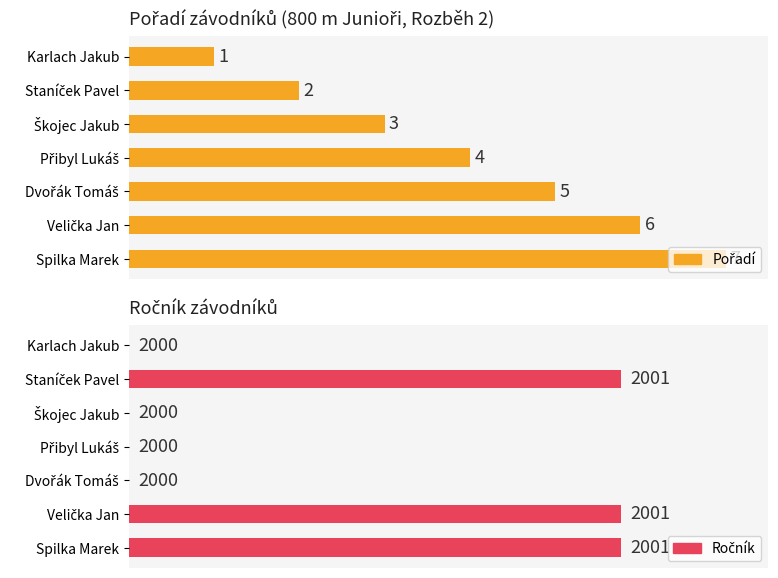

At how many categories does at least one series exceed 2?

5